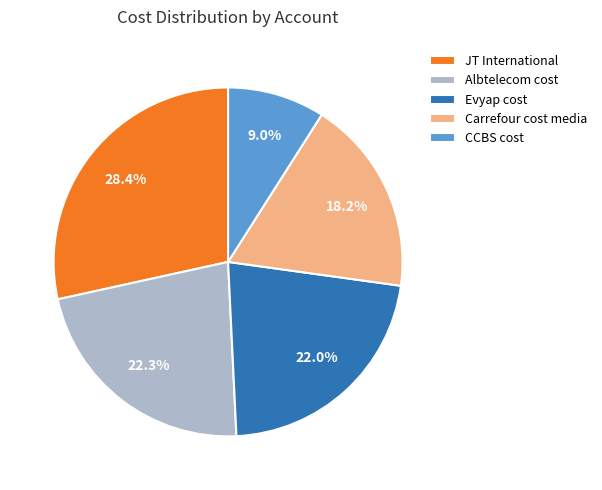

Which slice is the smallest?

CCBS cost